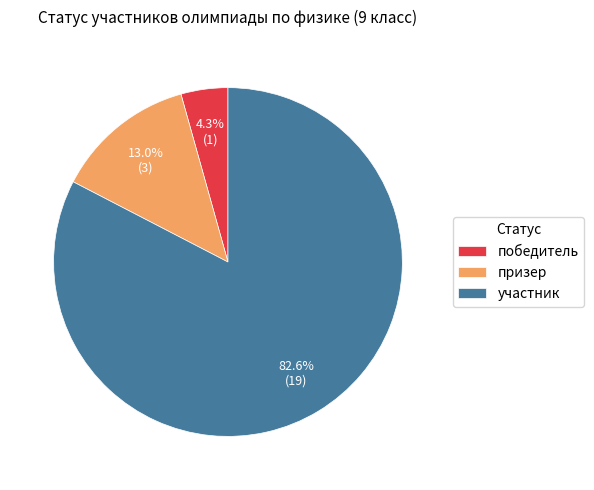

The участник slice represents 70% of the pie. True or false?

False